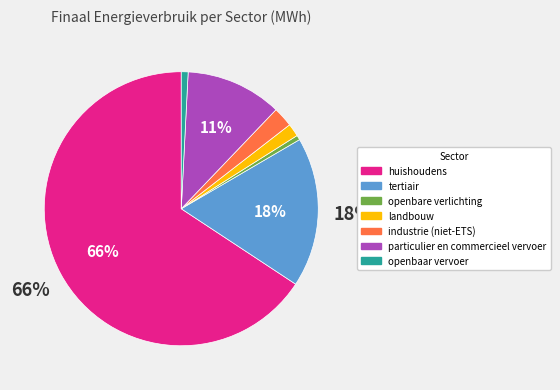

Is the sum of tertiair and particulier en commercieel vervoer greater than half?

No